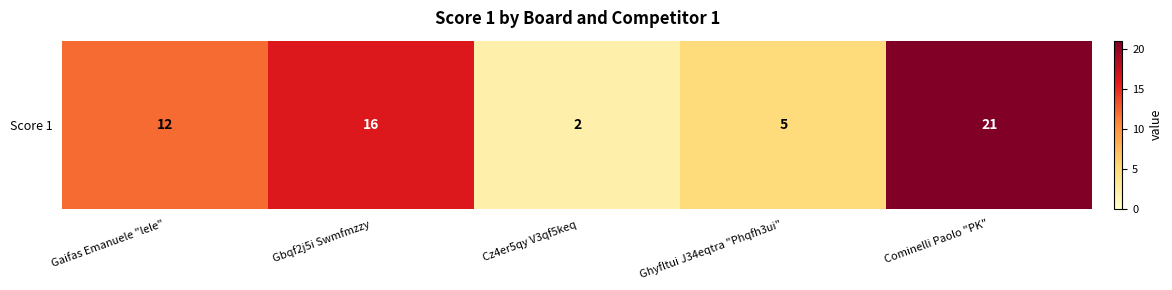

Which label corresponds to the smallest value in the chart?

Cz4er5qy V3qf5keq